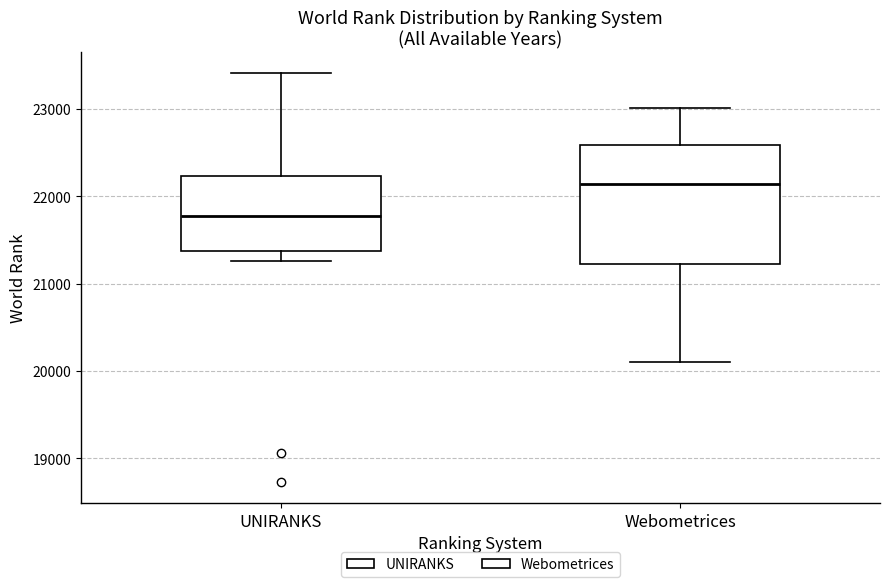

Comparing the boxes themselves (not the whiskers), which one is the tallest?

Webometrices